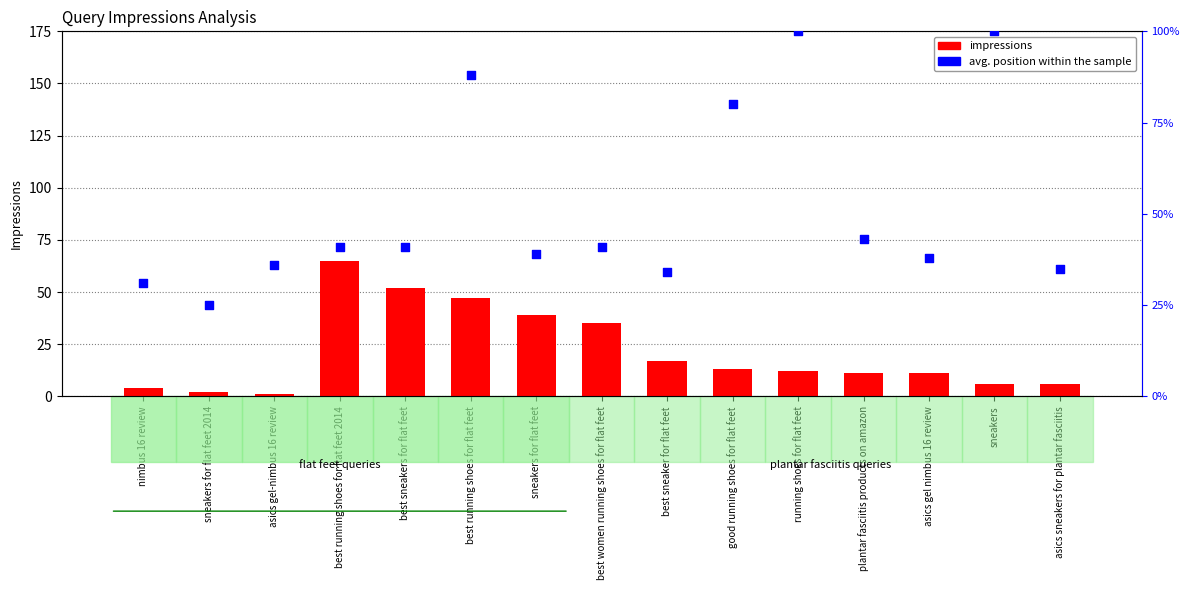

At which category is the sum across all series the highest?

best running shoes for flat feet